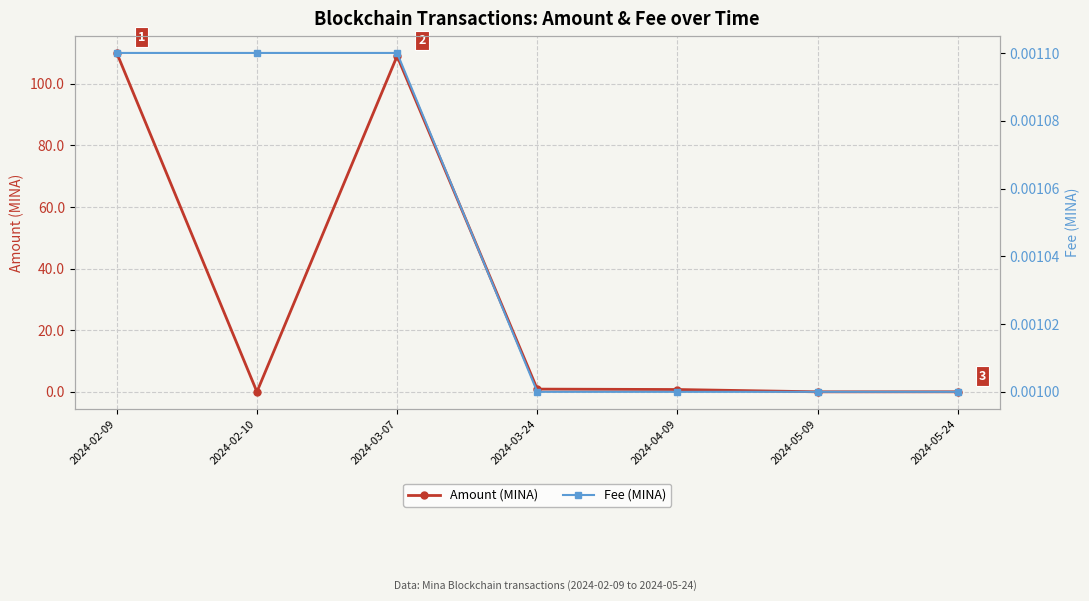

Reading left to right, transcribe all the data shown in this chart.

Amount (MINA): 110.0	0.0	109.0	0.9	0.8	0.0	0.0
Fee (MINA): 0.0	0.0	0.0	0.0	0.0	0.0	0.0